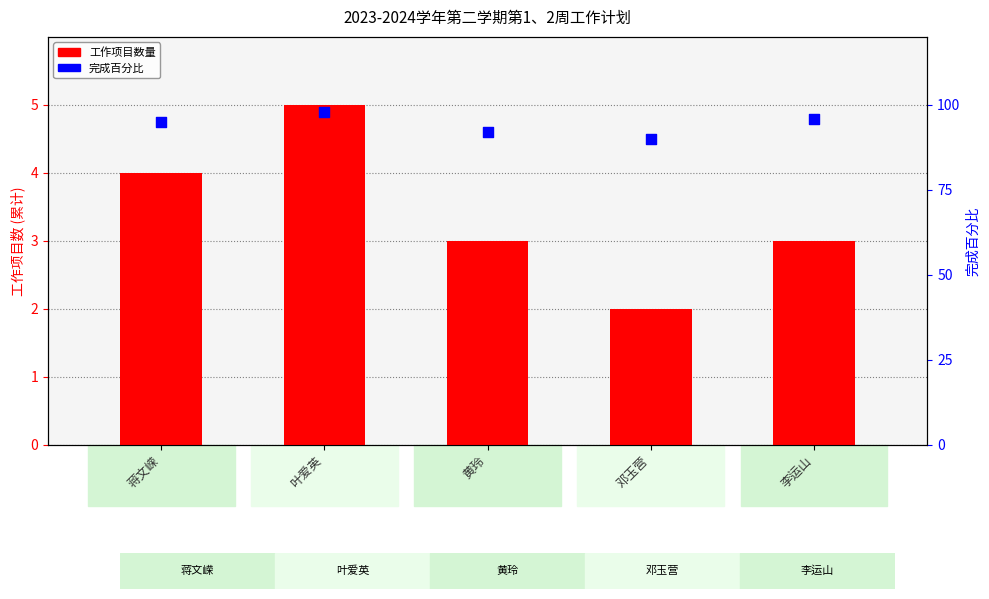

What is the total value across all series at 邓玉营?

92